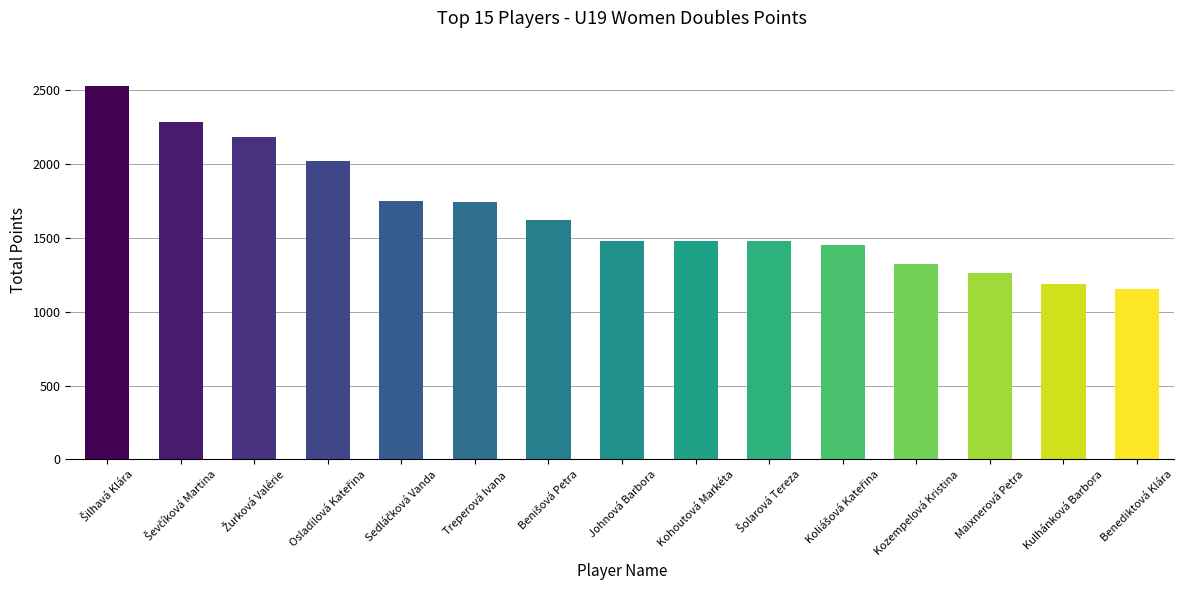

What is the difference between the maximum and minimum values?

1380